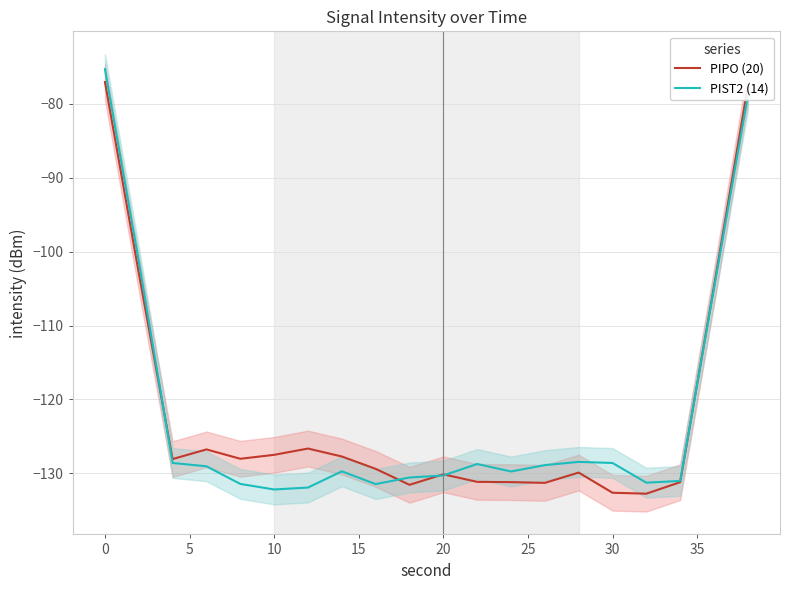

How many intersections are there between PIST2 (14) and PIPO (20)?

5